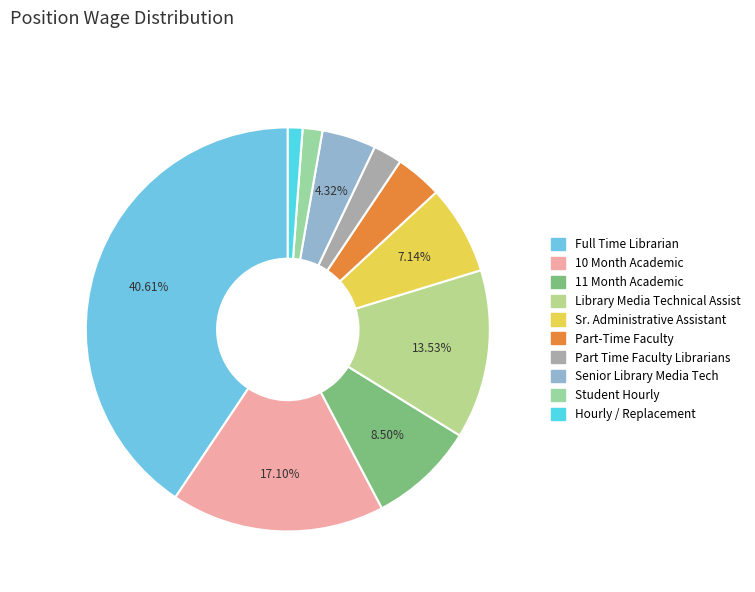

The Student Hourly slice represents 1% of the pie. True or false?

False